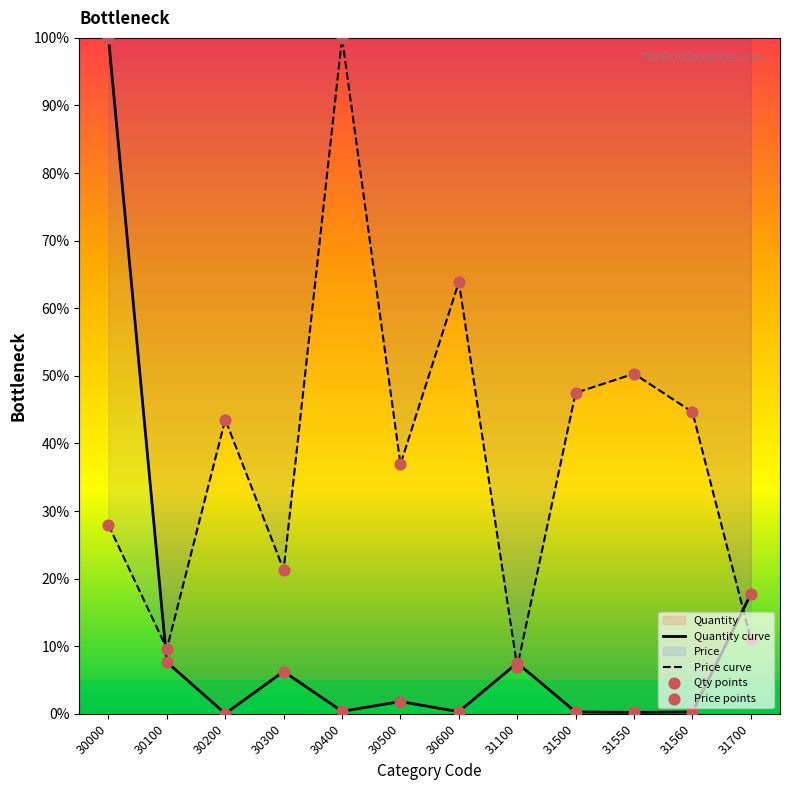

Which series has the widest spread of Y values?

Quantity curve